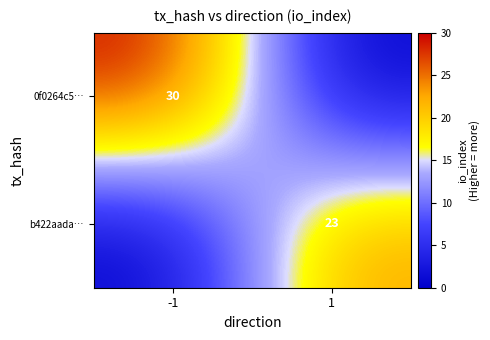

True or false: 0f0264c5… has a value of 39 at -1.

False